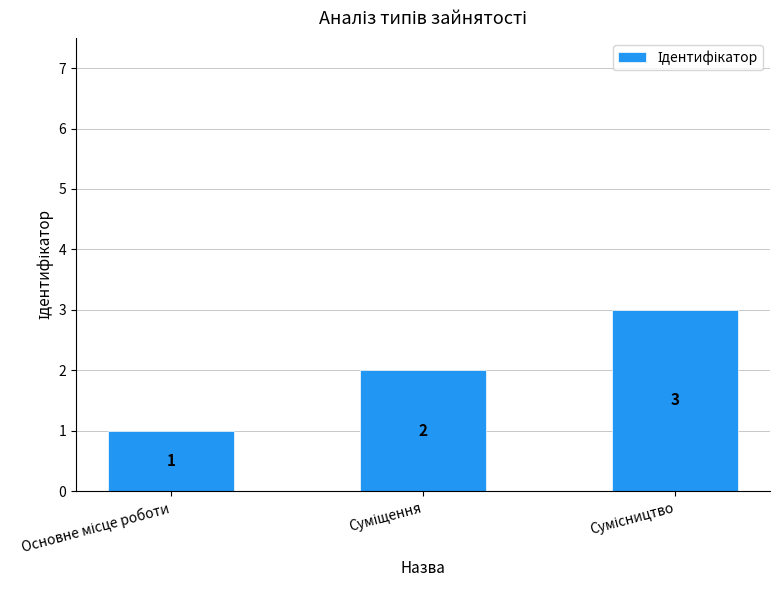

How many data points are less than 2?

1